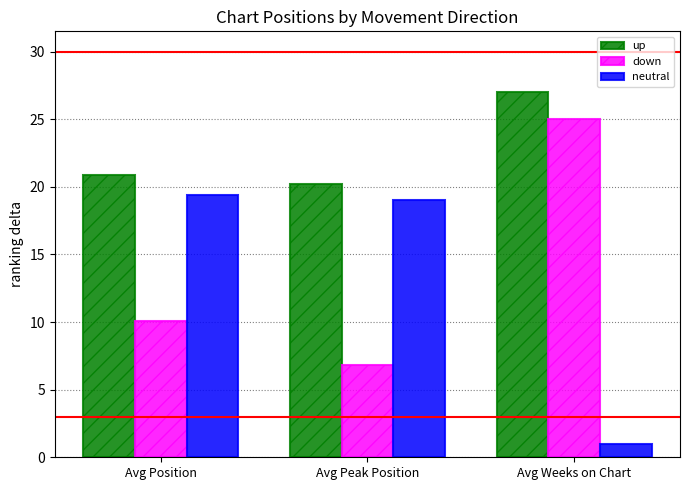

List the labels in order of down value, smallest first.

Avg Peak Position, Avg Position, Avg Weeks on Chart